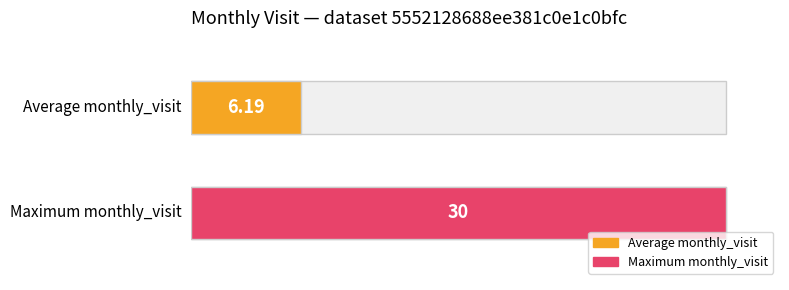

Does the chart contain stacked bars?

No